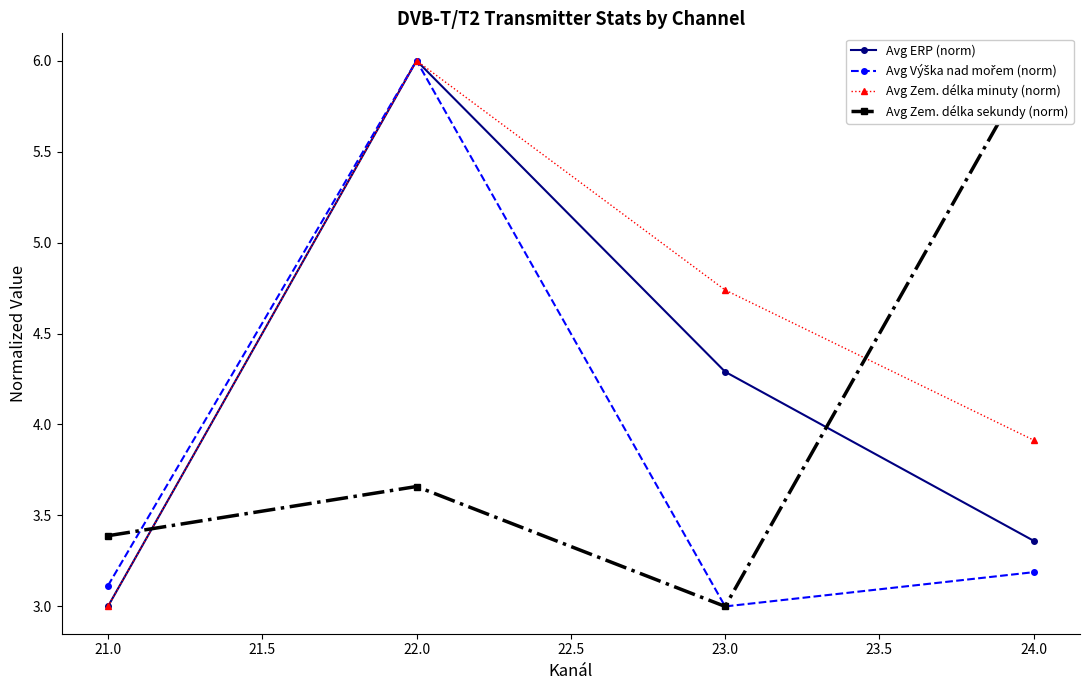

Is it true that Avg Zem. délka minuty (norm) equals 3.0 at 21.0?

True